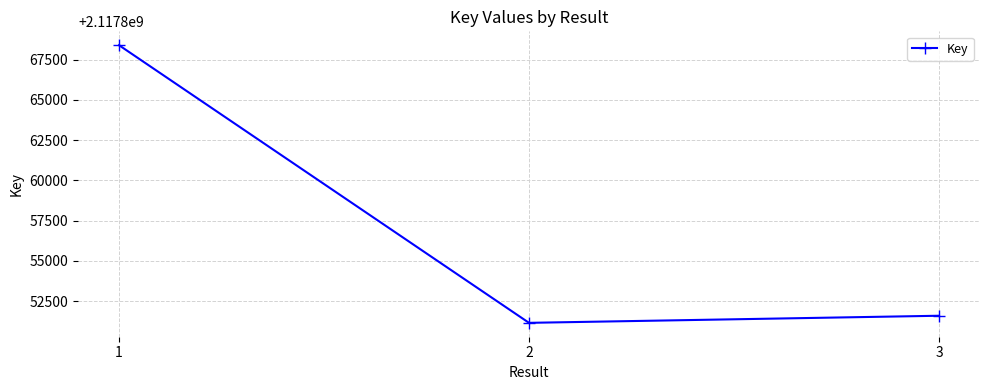

What is the value of the 1st point from the left?

2117868396